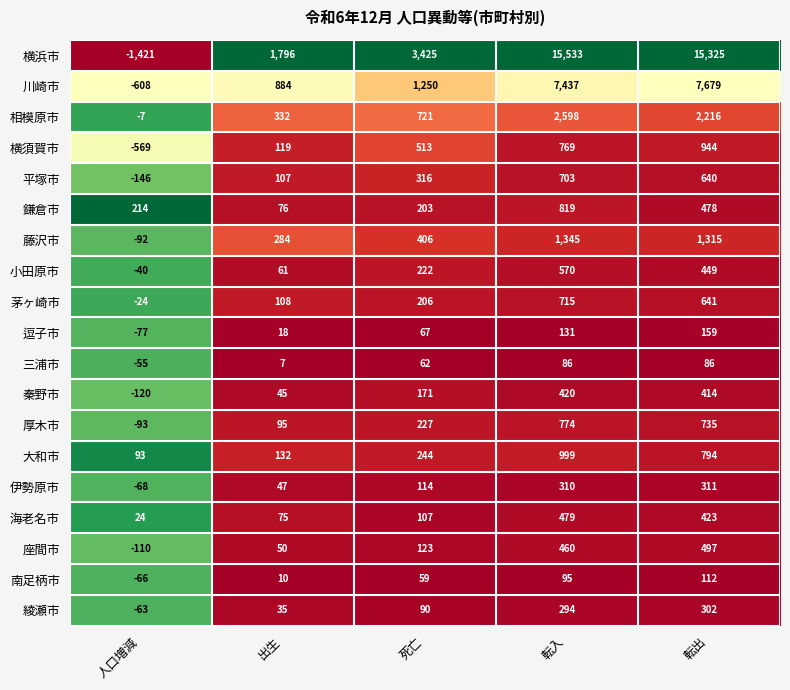

The 綾瀬市 series shows 59 at 出生. True or false?

False